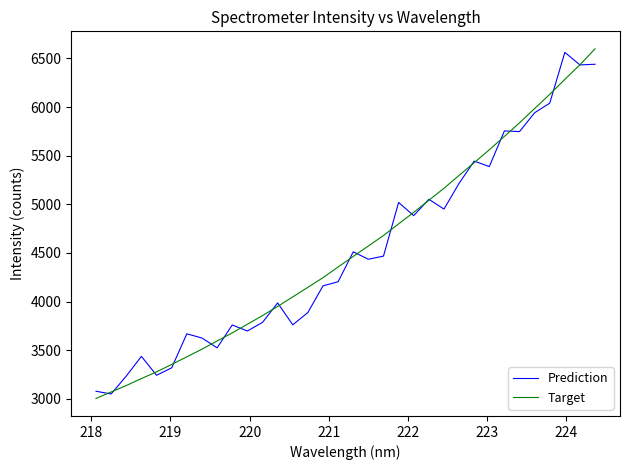

What is the greatest value displayed?

6598.7